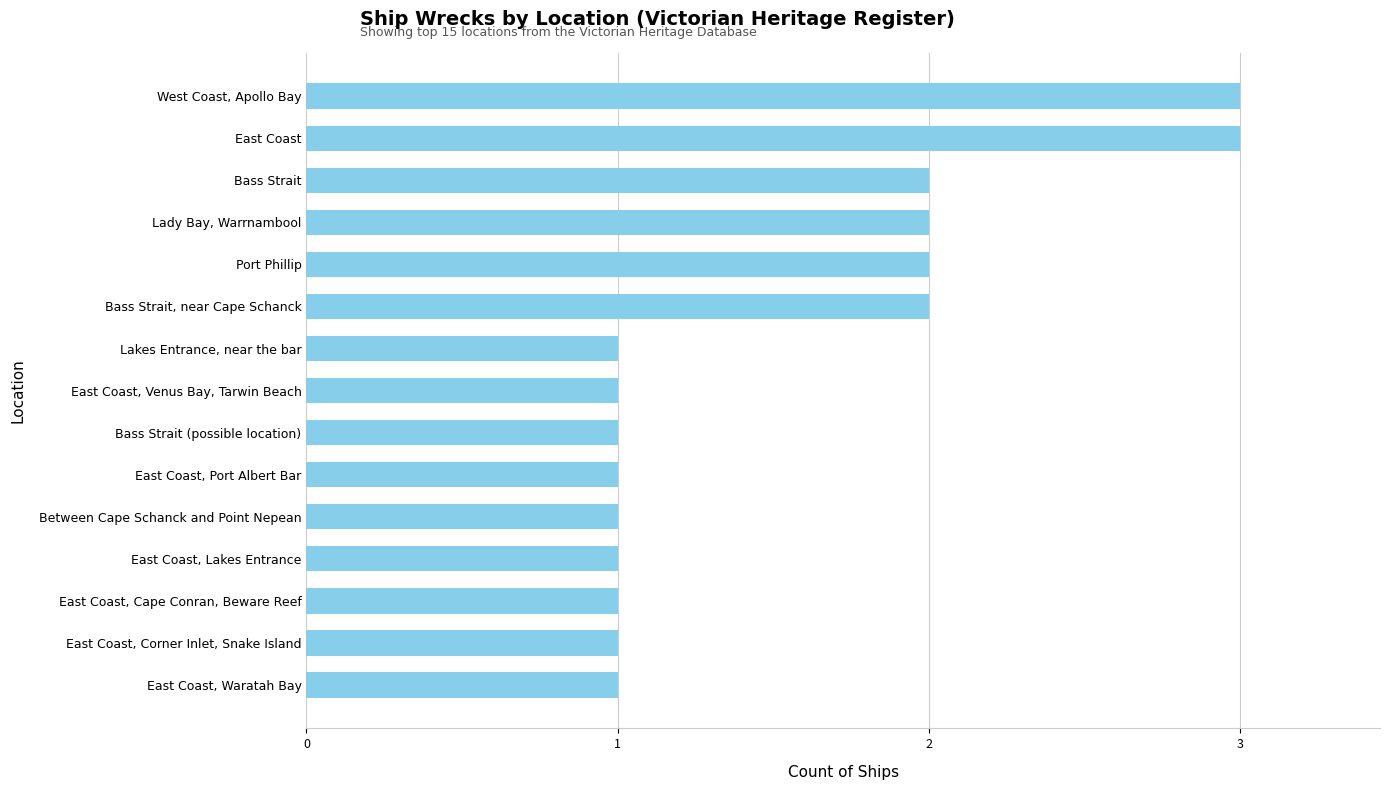

Is it true that the value at Port Phillip is 2?

True